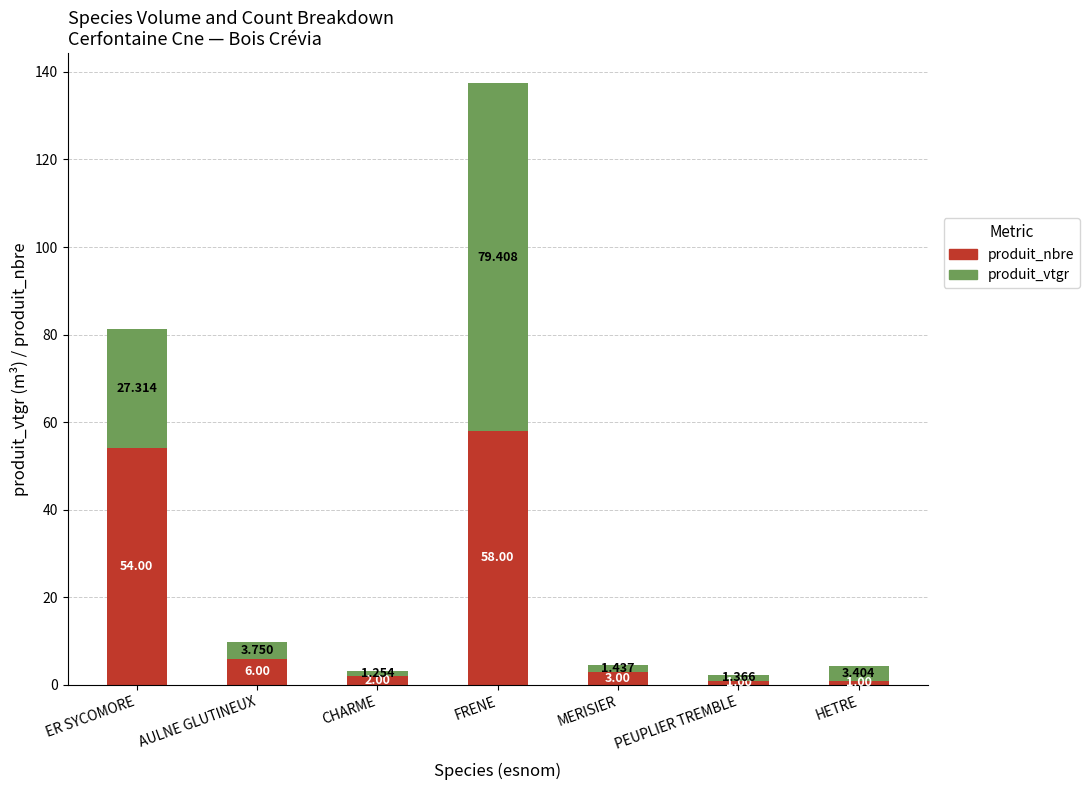

Which category has the highest value in the produit_nbre series?

FRENE